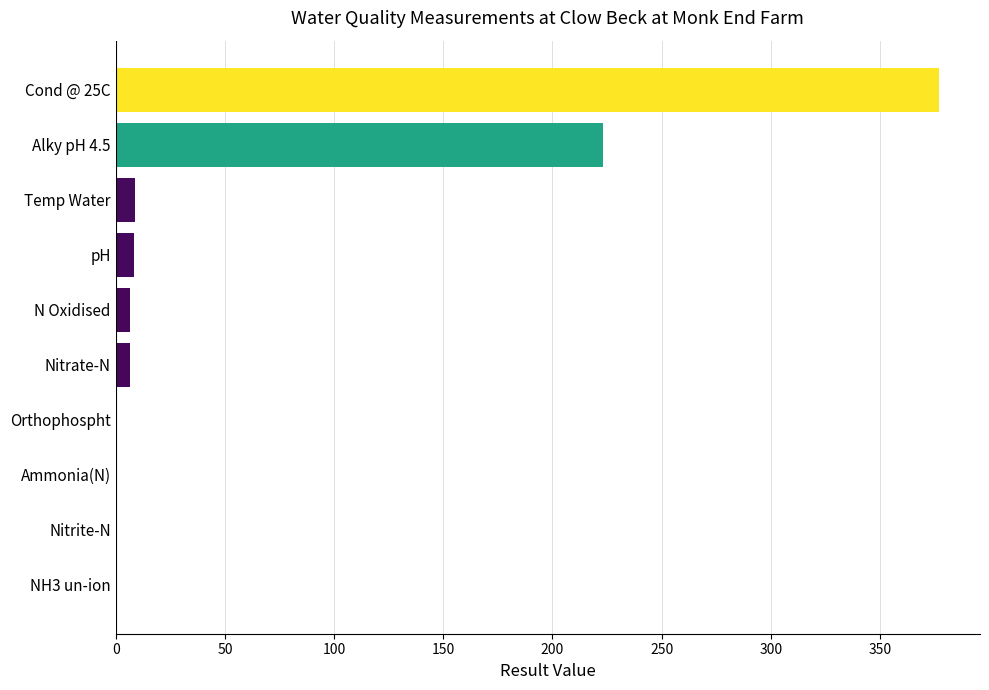

Does the chart contain stacked bars?

No